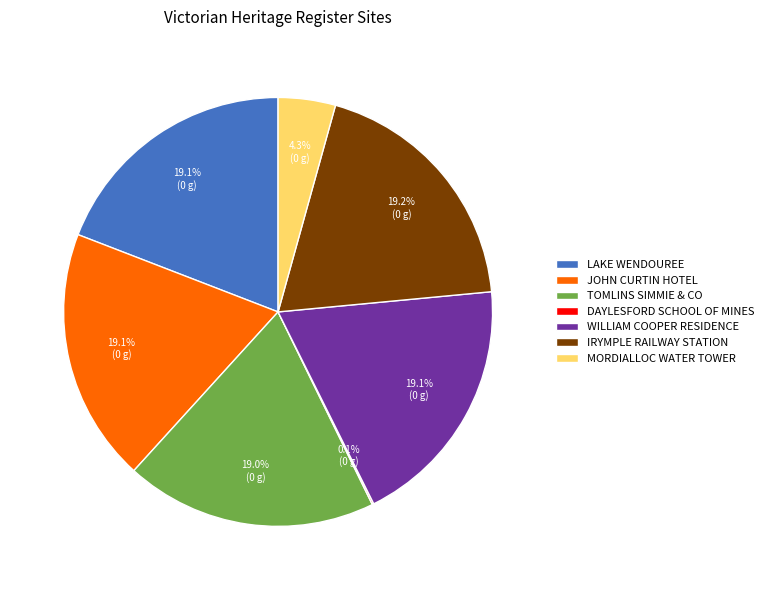

Is there a majority slice in this chart?

No